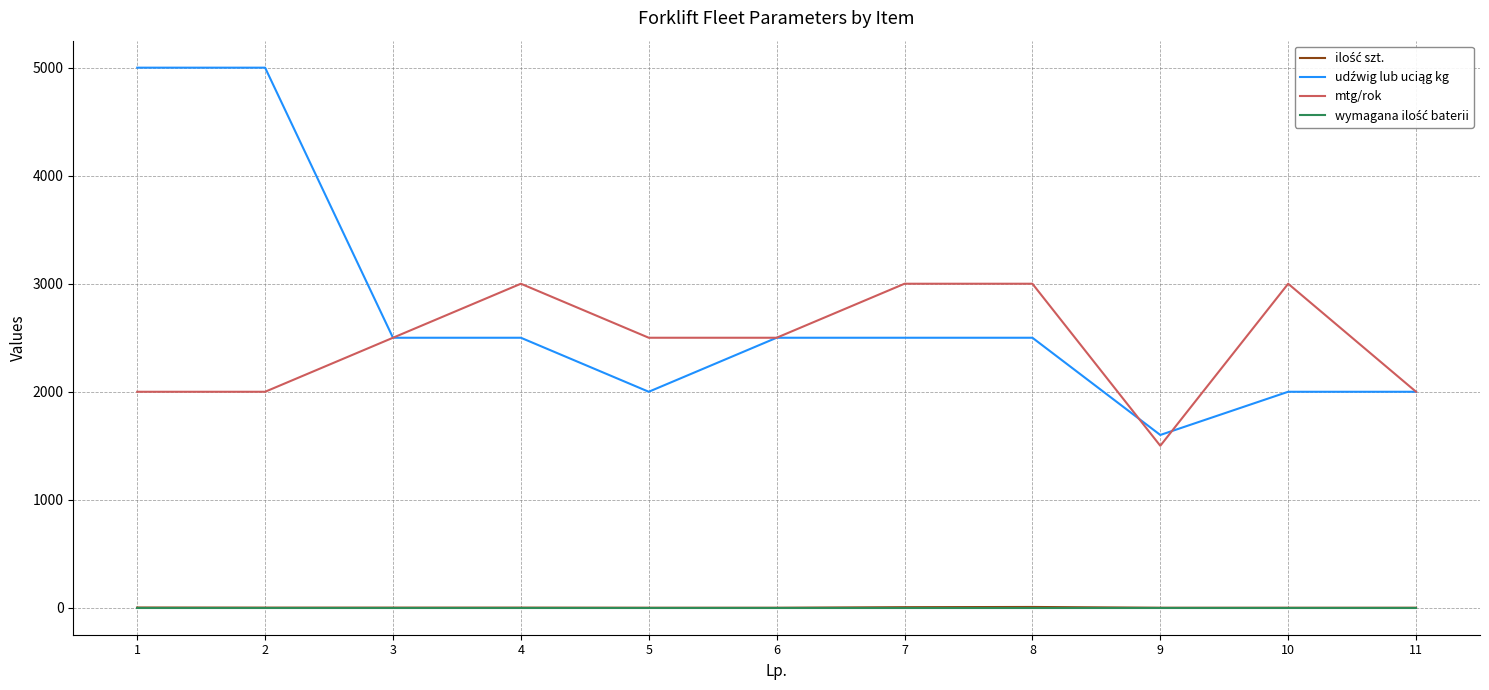

What is the lowest value of the mtg/rok series?

1500